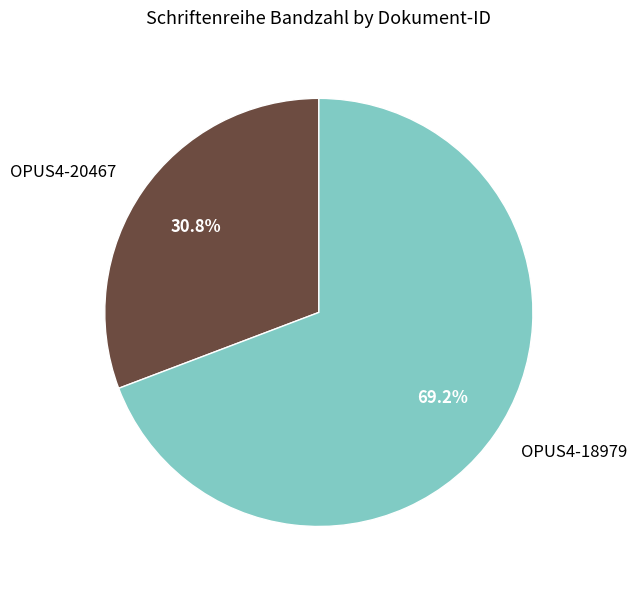

Does any single category account for the majority?

Yes